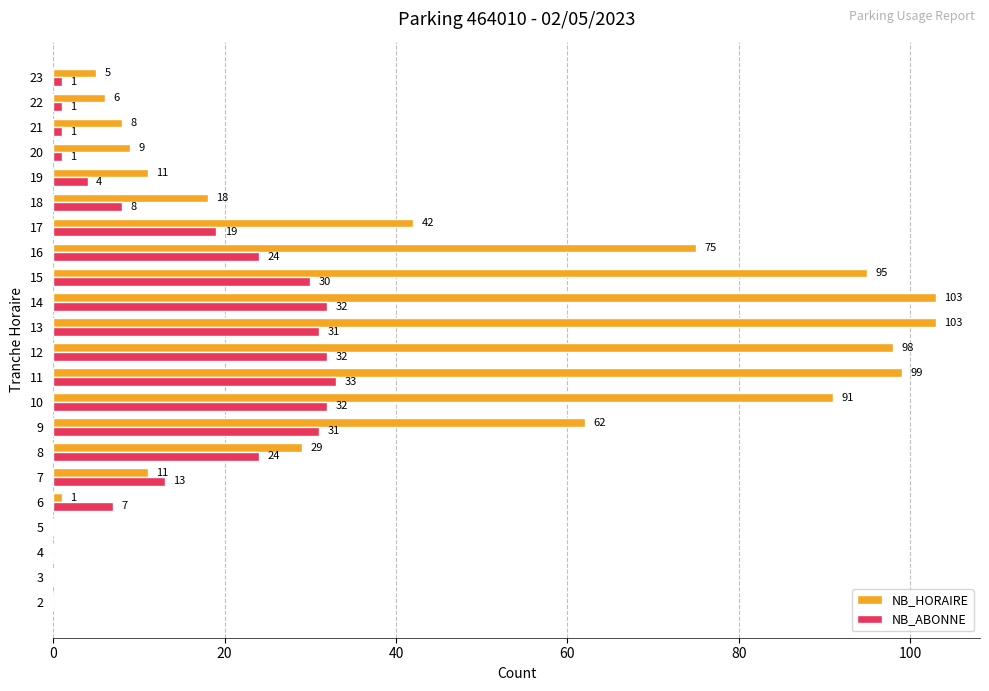

Is it true that NB_HORAIRE equals 124 at 10?

False